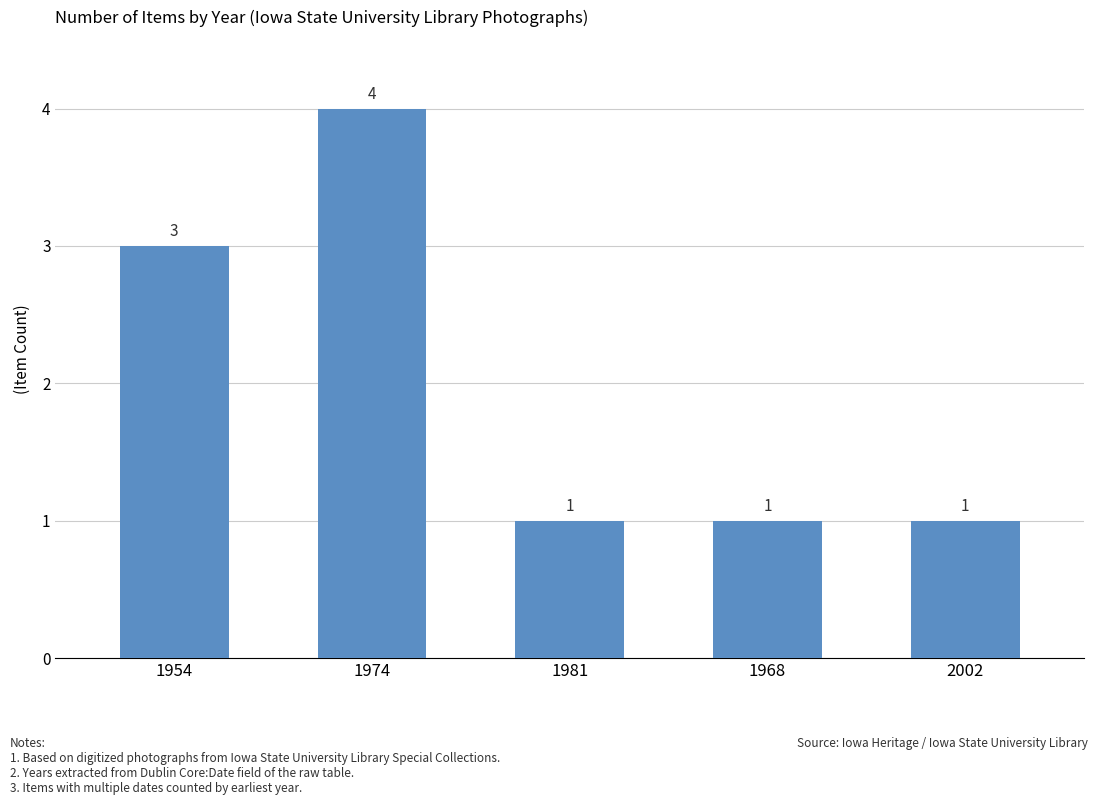

What is the maximum value shown in the chart?

4